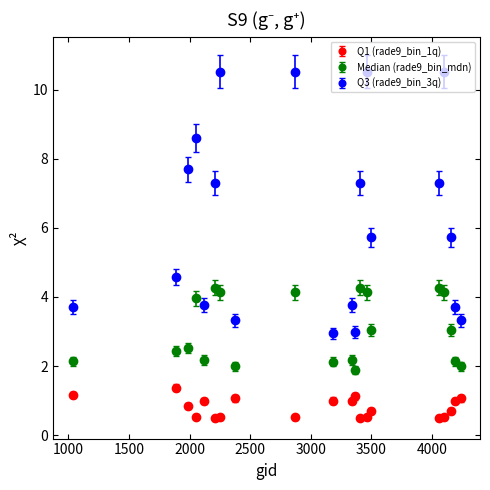

What are all the series names shown in the legend?

Q1 (rade9_bin_1q), Median (rade9_bin_mdn), Q3 (rade9_bin_3q)